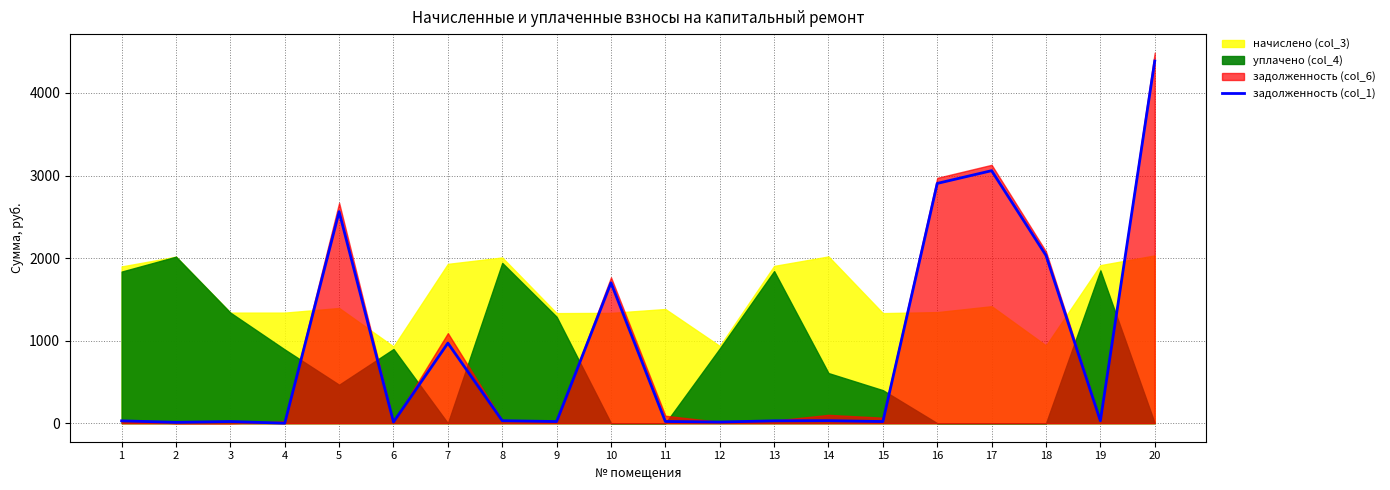

Reading right to left, transcribe all the data shown in this chart.

4387.3	28.8	2032.7	3059.0	2904.8	20.0	30.4	28.6	14.1	20.8	1700.4	20.0	30.2	970.2	14.0	2561.7	0.0	20.1	10.3	28.5